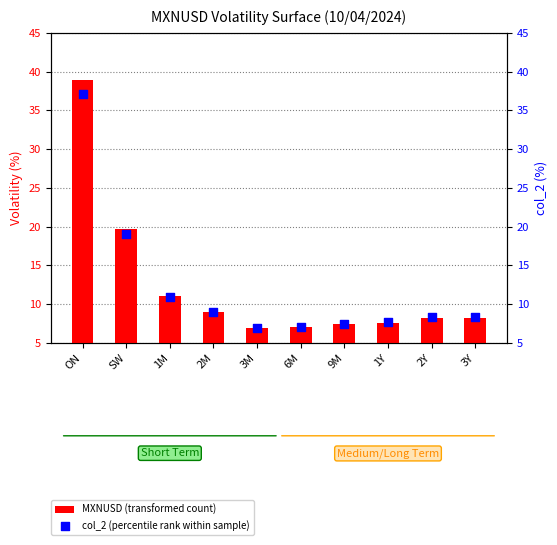

At how many categories does at least one series exceed 30?

1